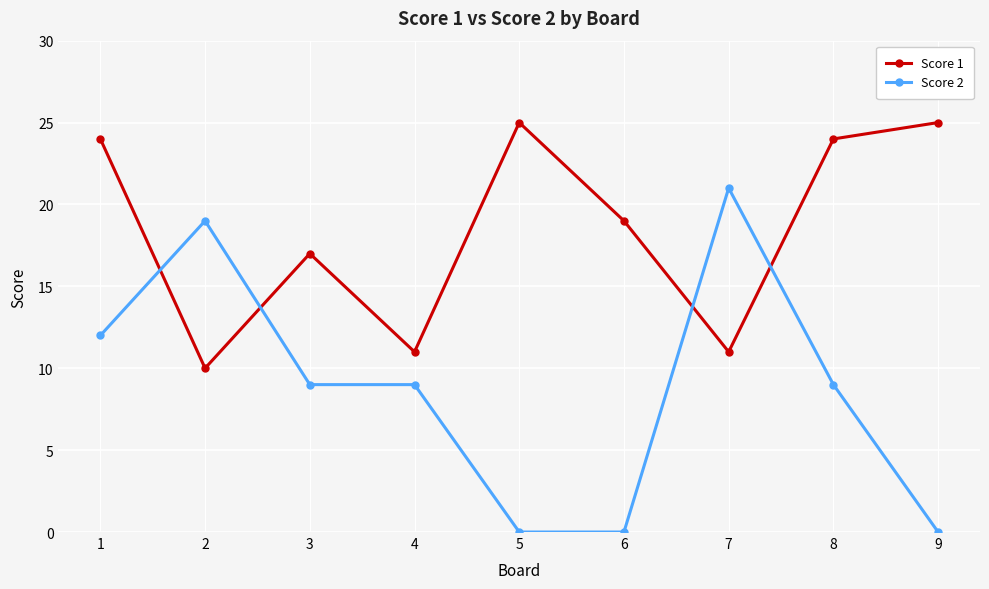

Reading right to left, what are all the values shown in this chart?

Score 1: 25	24	11	19	25	11	17	10	24
Score 2: 0	9	21	0	0	9	9	19	12